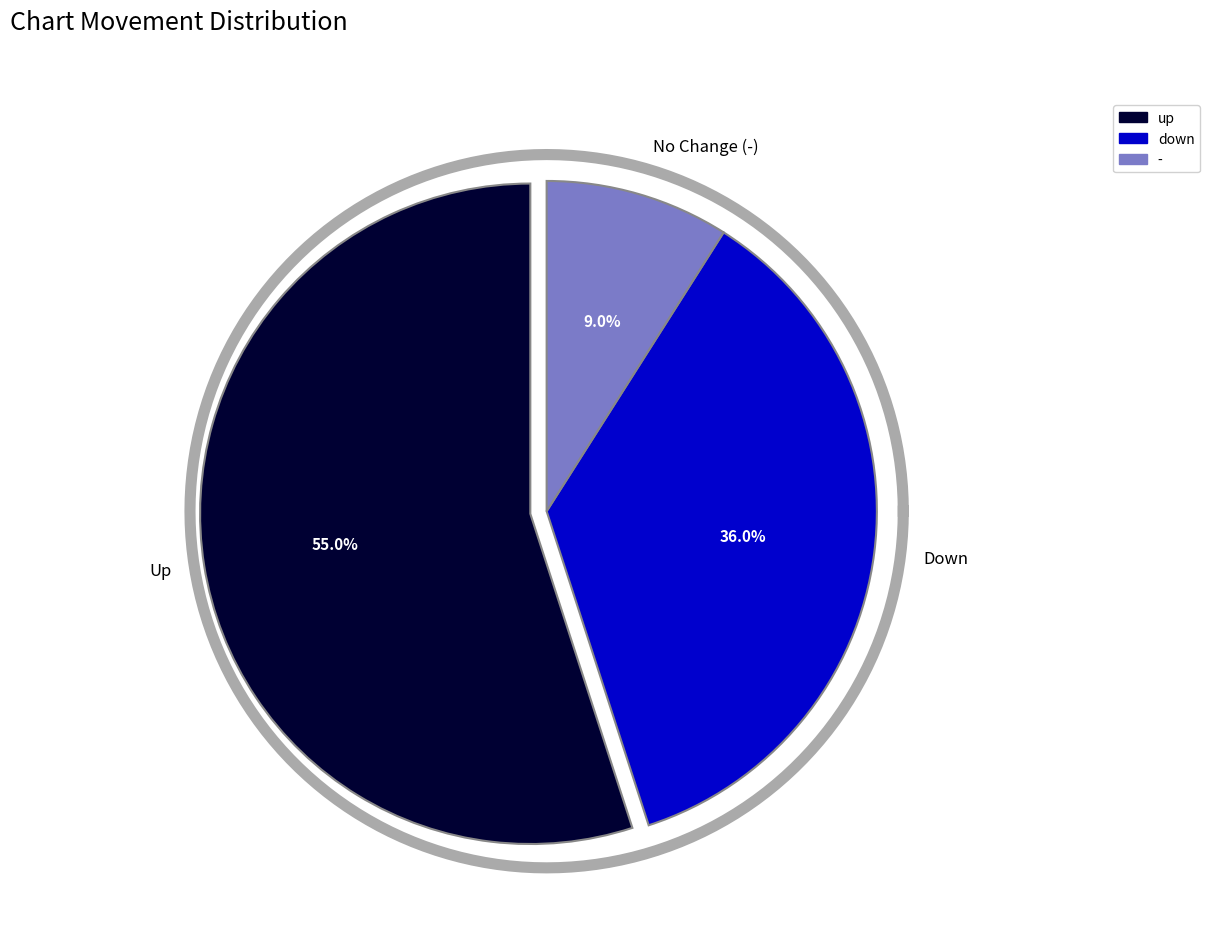

Combined, do - and up account for over 50%?

Yes